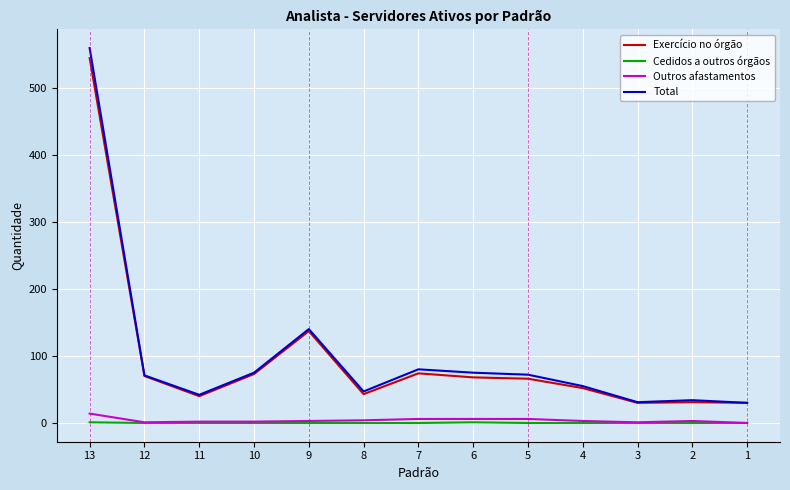

Between 13 and 1, which series saw the biggest shift?

Total